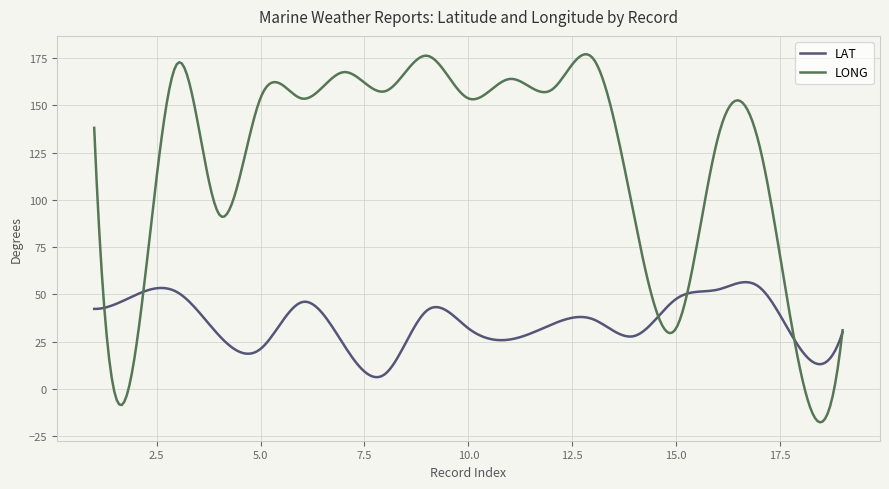

What is the maximum value for LAT?

56.4